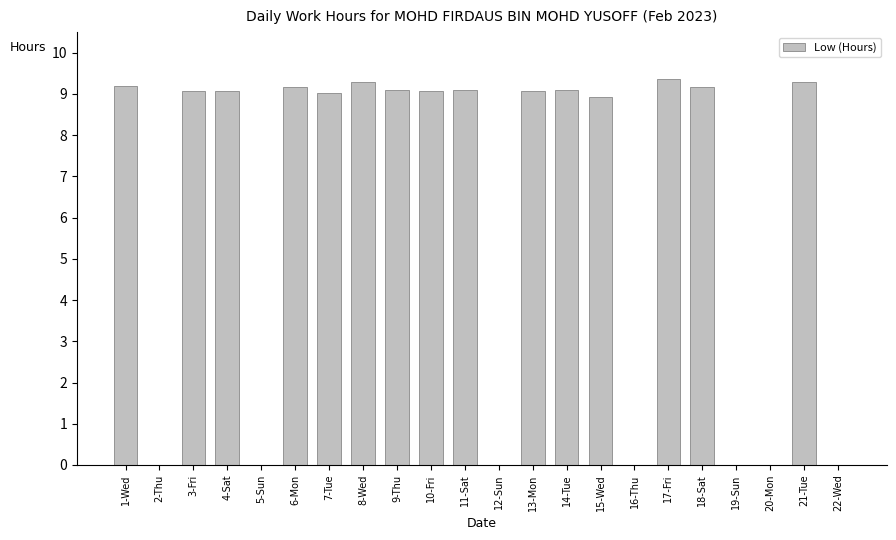

How many data points does each series have?

22